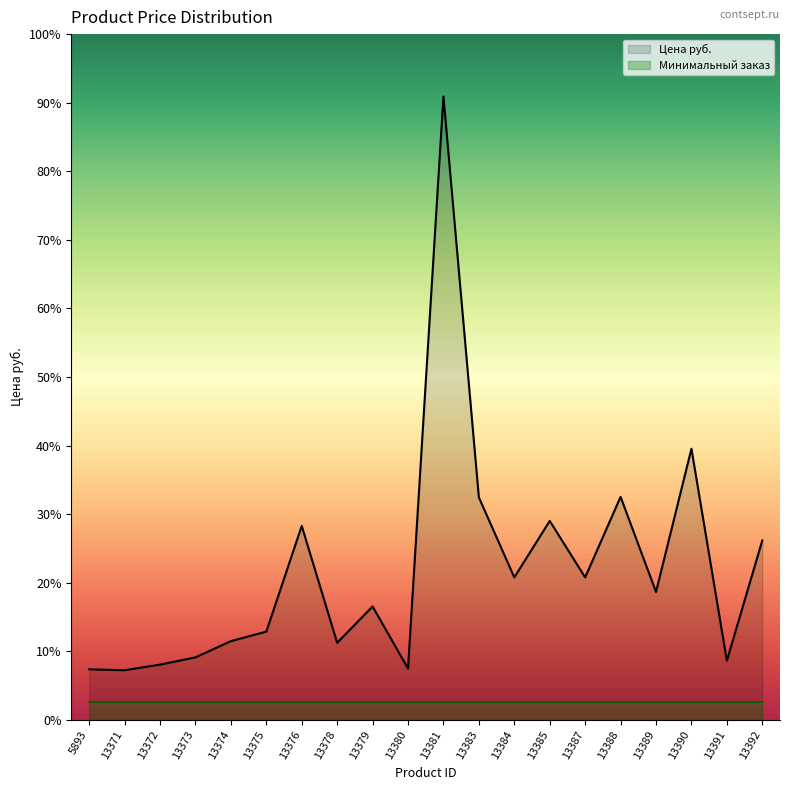

Reading left to right, what are all the values shown in this chart?

5893=1399.0	13371=1375.0	13372=1529.5	13373=1730.4	13374=2178.4	13375=2441.1	13376=5361.1	13378=2132.1	13379=3136.3	13380=1421.4	13381=17226.7	13383=6149.1	13384=3939.7	13385=5500.2	13387=3939.7	13388=6164.5	13389=3538.0	13390=7493.2	13391=1637.7	13392=4959.4